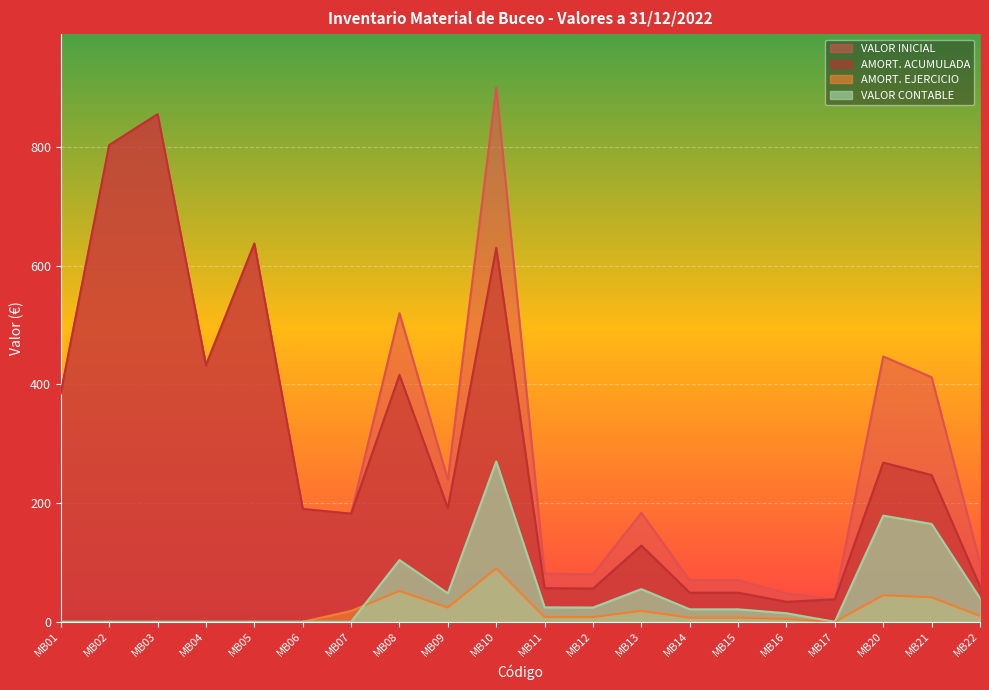

Reading left to right, what are all the values shown in this chart?

AMORT. ACUMULADA: MB01=385.0	MB02=803.0	MB03=855.0	MB04=432.0	MB05=637.1	MB06=190.0	MB07=182.0	MB08=415.9	MB09=191.6	MB10=630.0	MB11=56.7	MB12=56.0	MB13=128.4	MB14=49.0	MB15=49.0	MB16=33.6	MB17=38.0	MB20=268.2	MB21=247.2	MB22=59.6
VALOR INICIAL: MB01=385.0	MB02=803.0	MB03=855.0	MB04=432.0	MB05=637.1	MB06=190.0	MB07=182.0	MB08=519.9	MB09=239.6	MB10=900.0	MB11=81.0	MB12=80.0	MB13=183.5	MB14=70.0	MB15=70.0	MB16=48.0	MB17=38.0	MB20=447.0	MB21=412.0	MB22=99.4
AMORT. EJERCICIO: MB01=0.0	MB02=0.0	MB03=0.0	MB04=0.0	MB05=0.0	MB06=0.0	MB07=18.2	MB08=52.0	MB09=24.0	MB10=90.0	MB11=8.1	MB12=8.0	MB13=18.4	MB14=7.0	MB15=7.0	MB16=4.8	MB17=0.0	MB20=44.7	MB21=41.2	MB22=9.9
VALOR CONTABLE: MB01=0.0	MB02=0.0	MB03=0.0	MB04=0.0	MB05=0.0	MB06=0.0	MB07=0.0	MB08=104.0	MB09=47.9	MB10=270.0	MB11=24.3	MB12=24.0	MB13=55.0	MB14=21.0	MB15=21.0	MB16=14.4	MB17=0.0	MB20=178.8	MB21=164.8	MB22=39.8